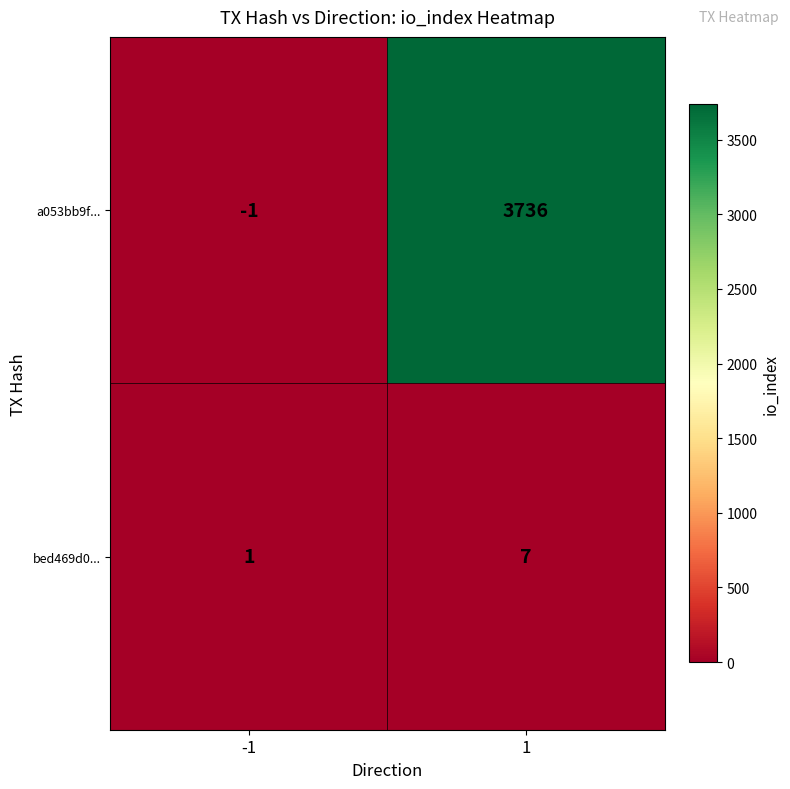

Is the value of bed469d0... at -1 greater than the value of a053bb9f... at -1?

Yes